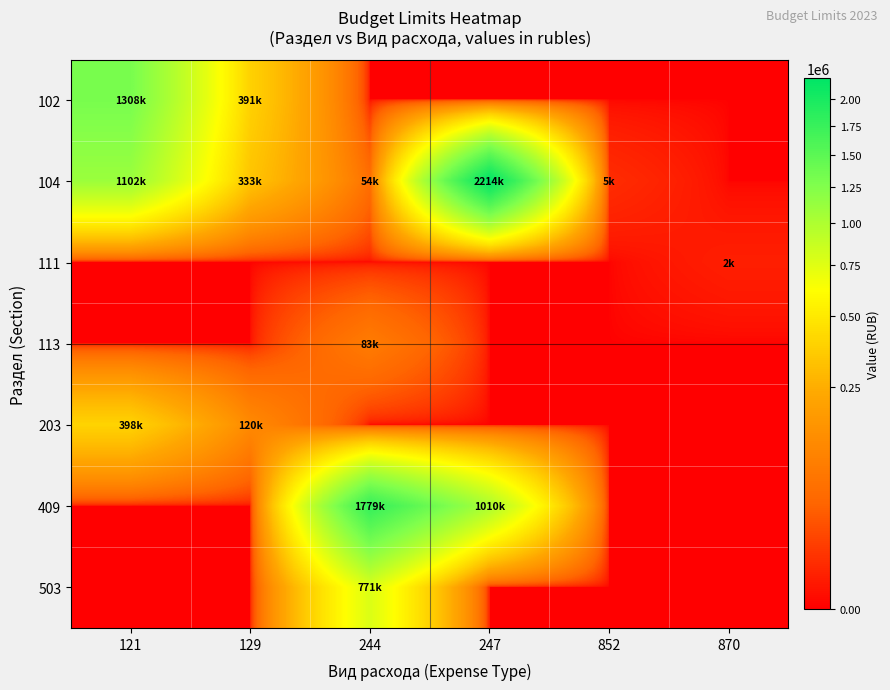

Reading left to right, transcribe all the data shown in this chart.

102: 121=1307519.2	129=390980.8	244=0.0	247=0.0	852=0.0	870=0.0
104: 121=1102000.0	129=332800.0	244=54400.0	247=2214000.0	852=5000.0	870=0.0
111: 121=0.0	129=0.0	244=0.0	247=0.0	852=0.0	870=2000.0
113: 121=0.0	129=0.0	244=83100.0	247=0.0	852=0.0	870=0.0
203: 121=397695.8	129=120104.2	244=0.0	247=0.0	852=0.0	870=0.0
409: 121=0.0	129=0.0	244=1778785.6	247=1009800.0	852=0.0	870=0.0
503: 121=0.0	129=0.0	244=771482.2	247=0.0	852=0.0	870=0.0